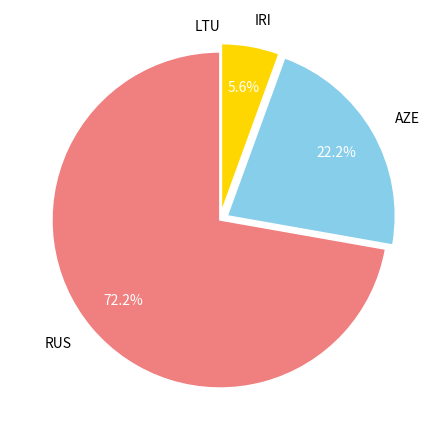

To the nearest percent, what percentage of the pie is AZE?

22%